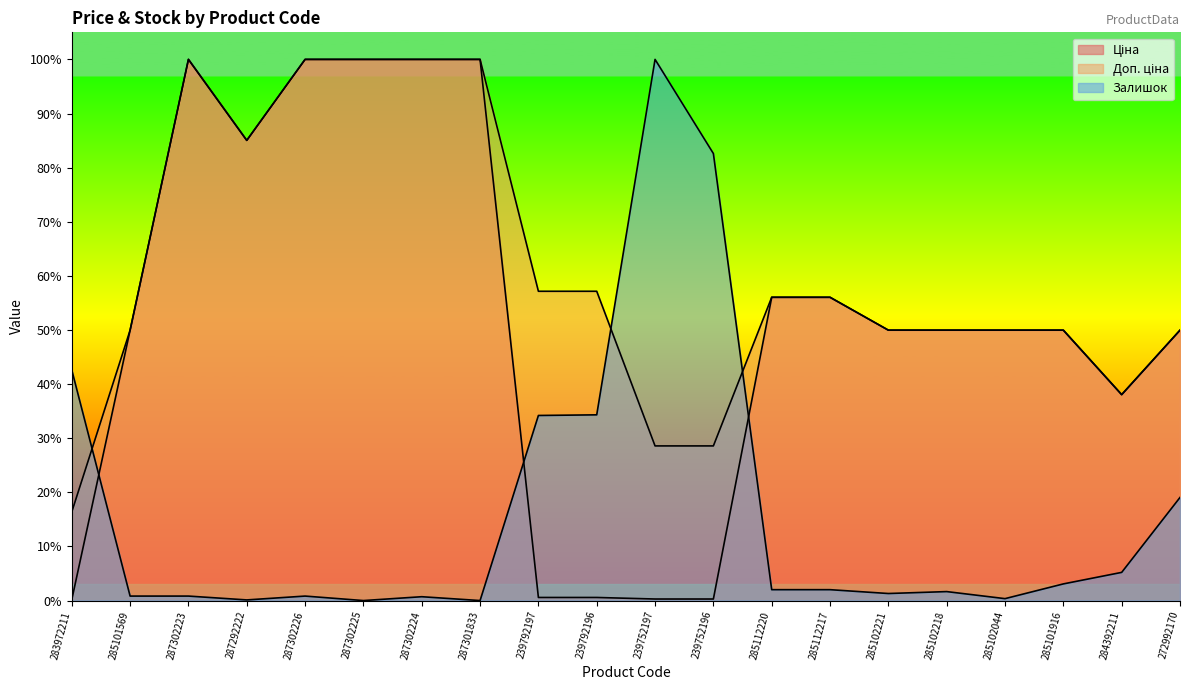

What is the total value across all series at 287302225?

2.0